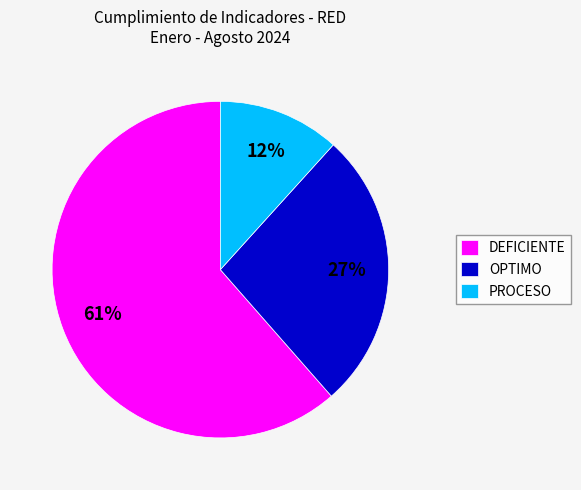

Combined, do OPTIMO and PROCESO account for over 50%?

No